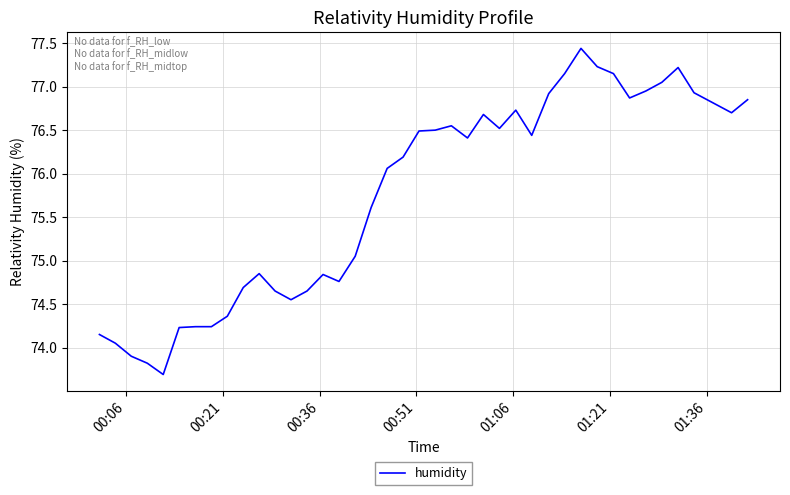

What is the minimum value shown in the chart?

73.7